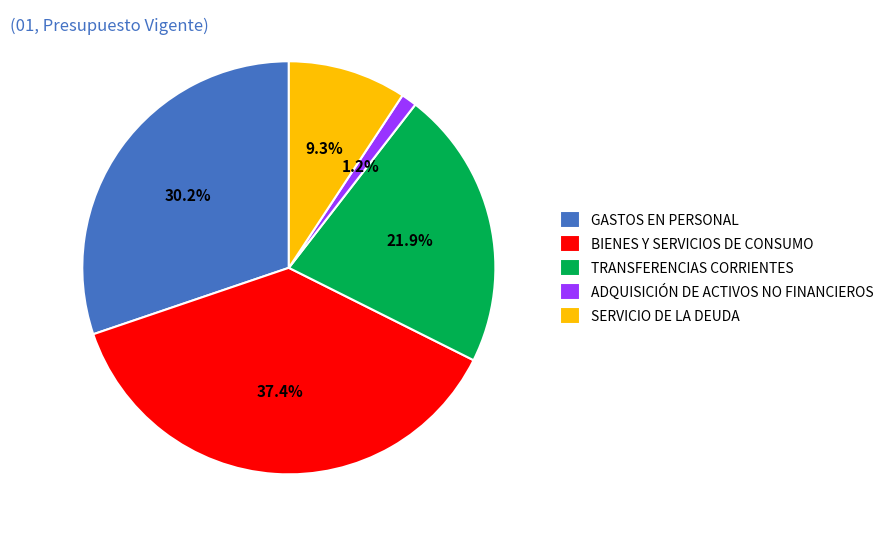

To the nearest percent, what percentage of the pie is SERVICIO DE LA DEUDA?

9%